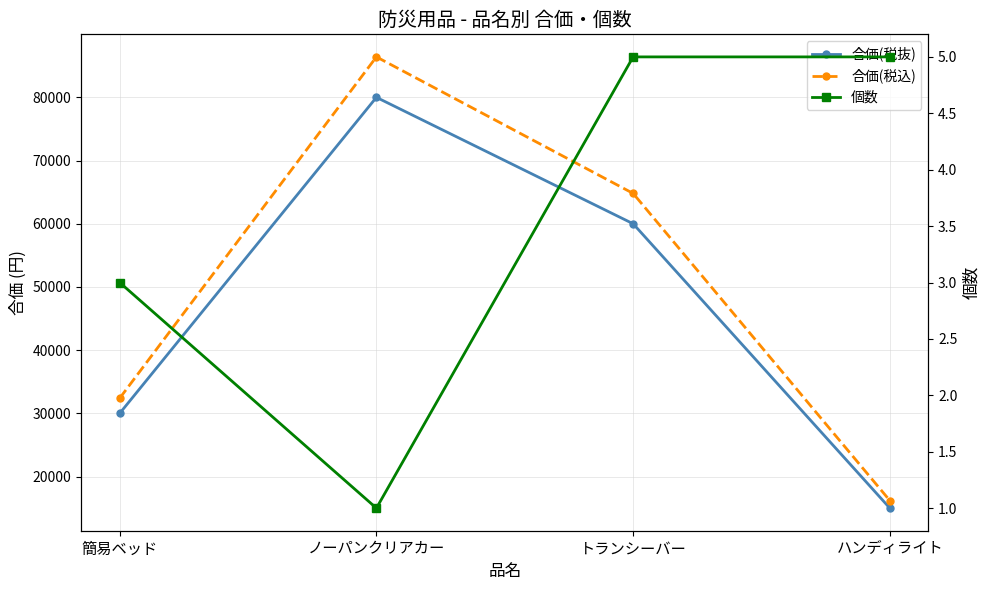

List the series in order of their peak value, highest first.

合価(税込), 合価(税抜), 個数